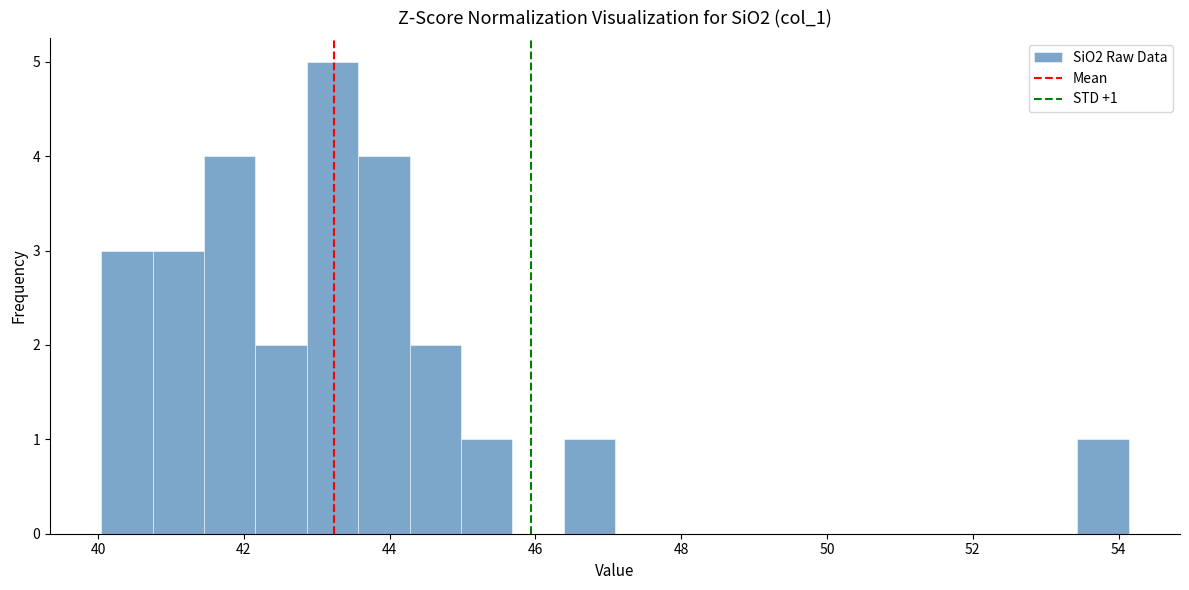

Read against the x-axis, roughly where is the centre of the tallest bar?

43.2